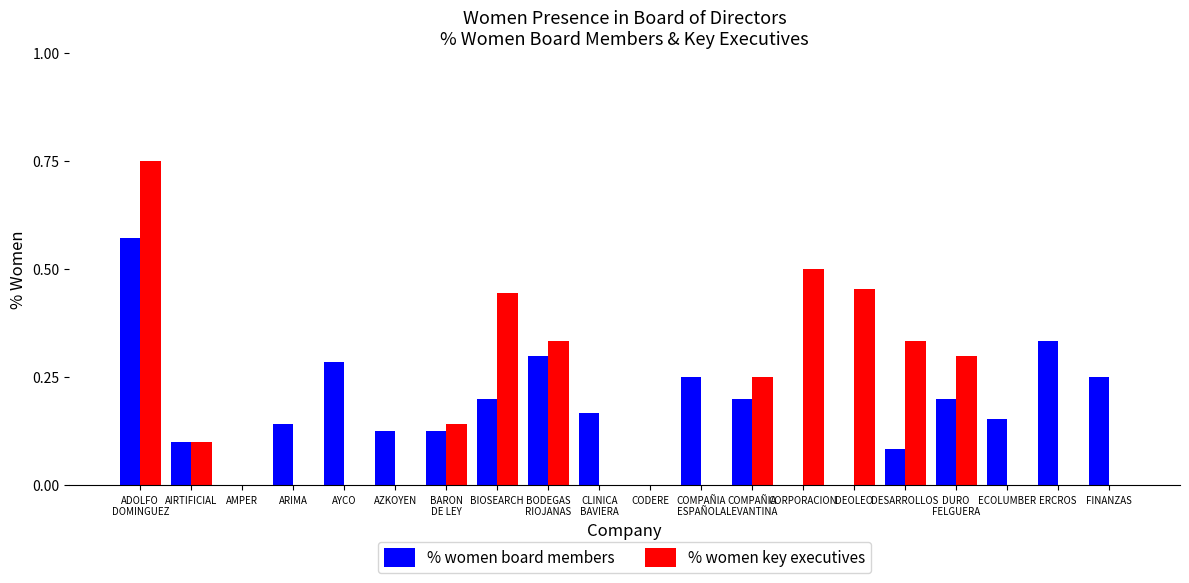

What are all the series names shown in the legend?

% women board members, % women key executives